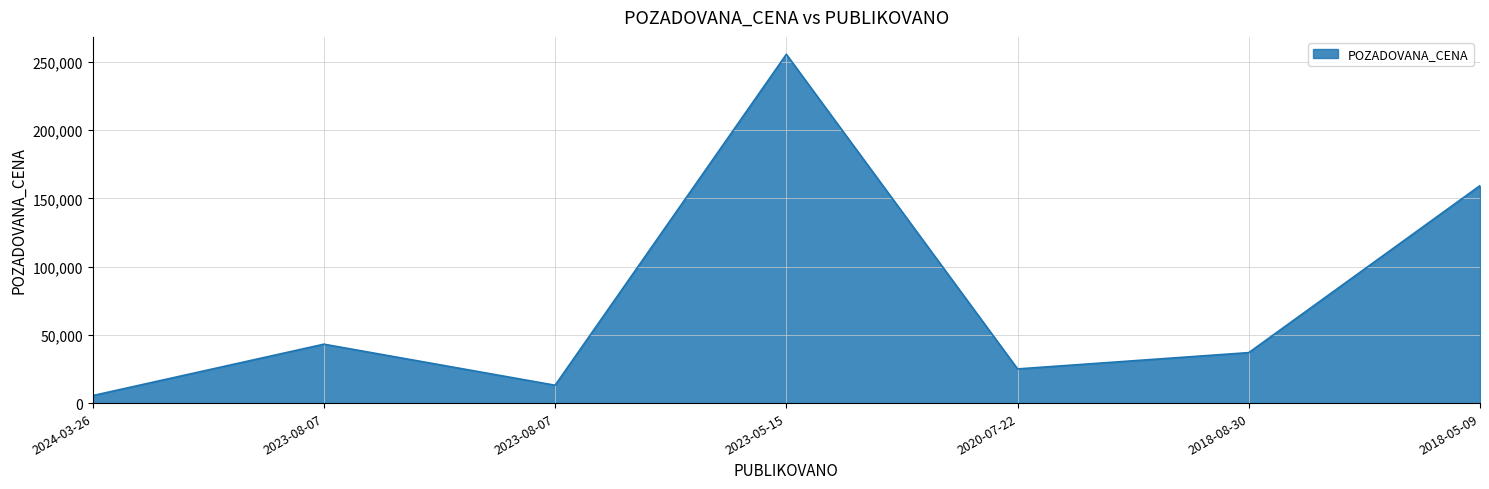

How many distinct data groups are displayed?

1